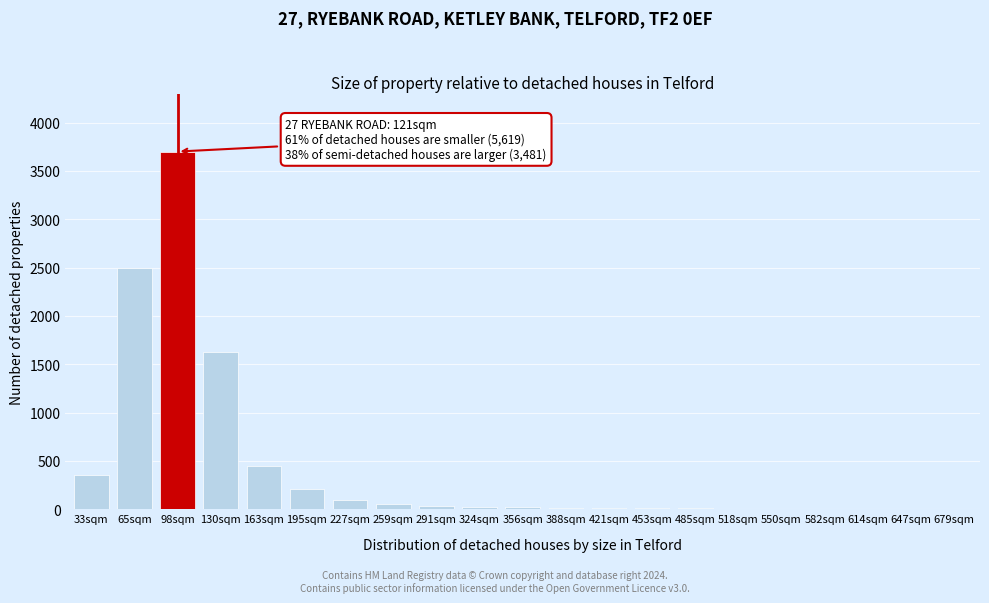

Is it true that the value at 163sqm is 450?

True